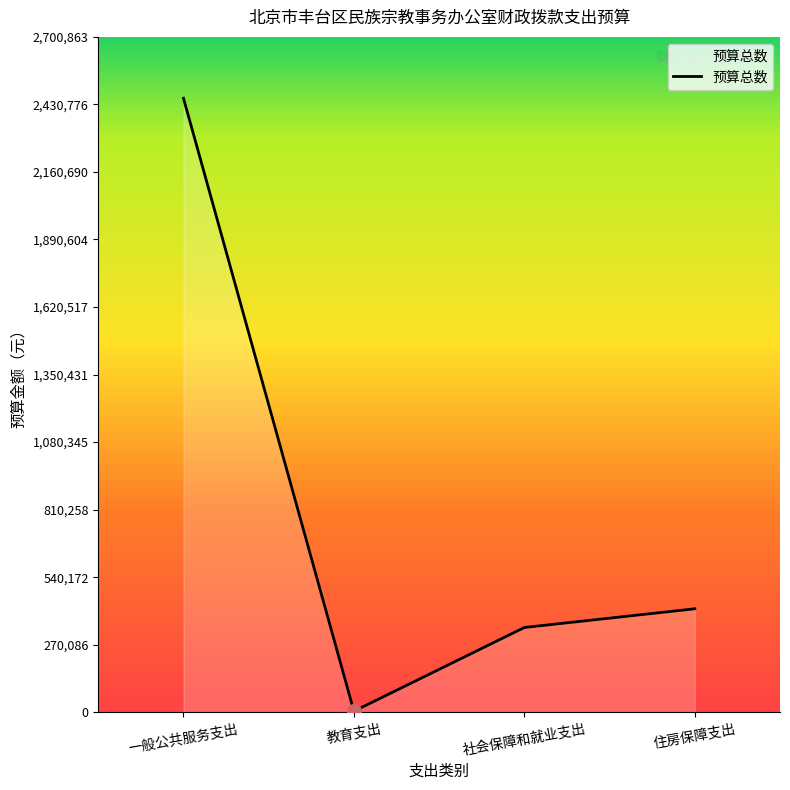

Where does the data first go above 413784?

一般公共服务支出